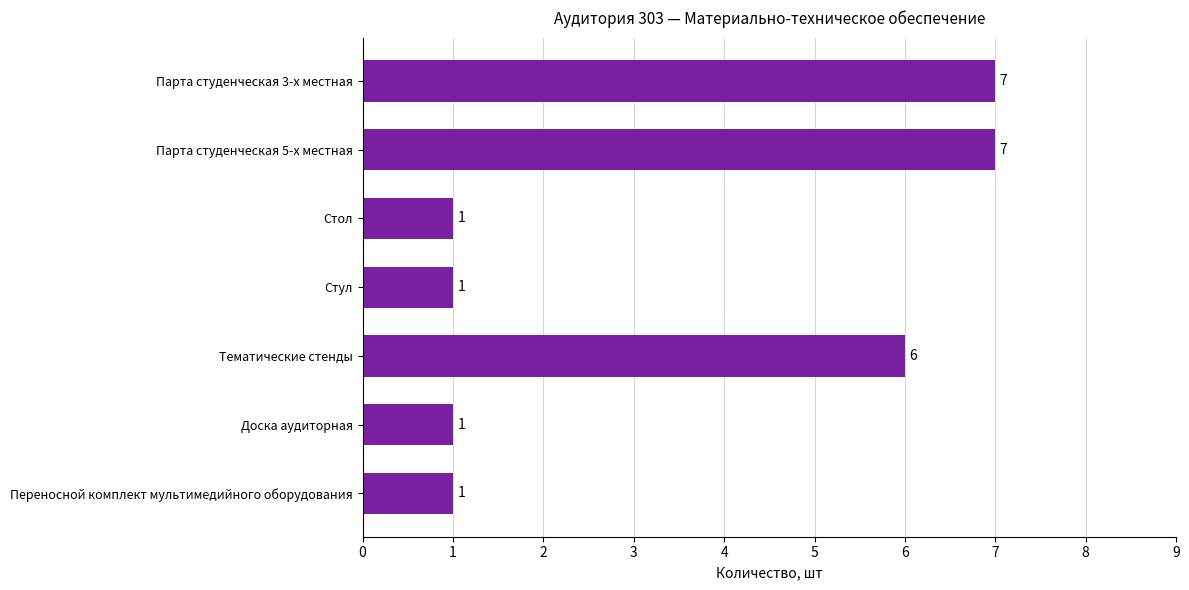

What is the average value?

3